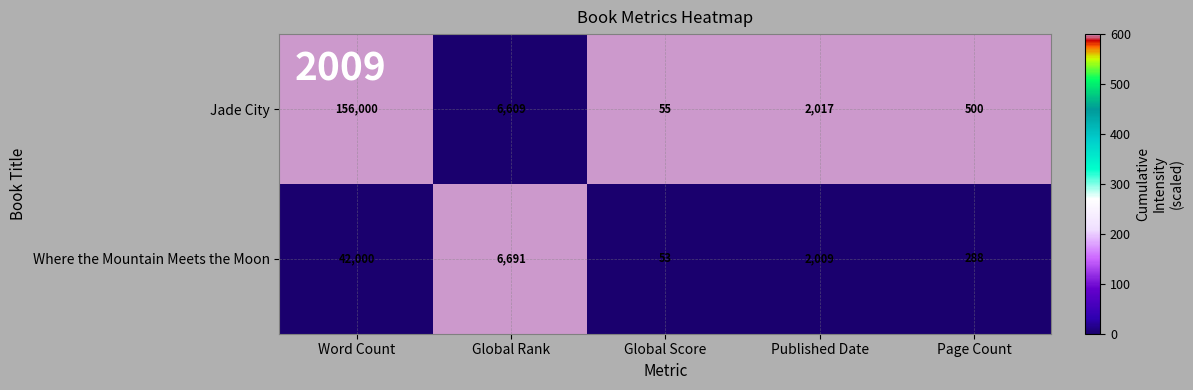

Reading left to right, what are all the values shown in this chart?

Jade City: 156000	6609	55	2017	500
Where the Mountain Meets the Moon: 42000	6691	53	2009	288